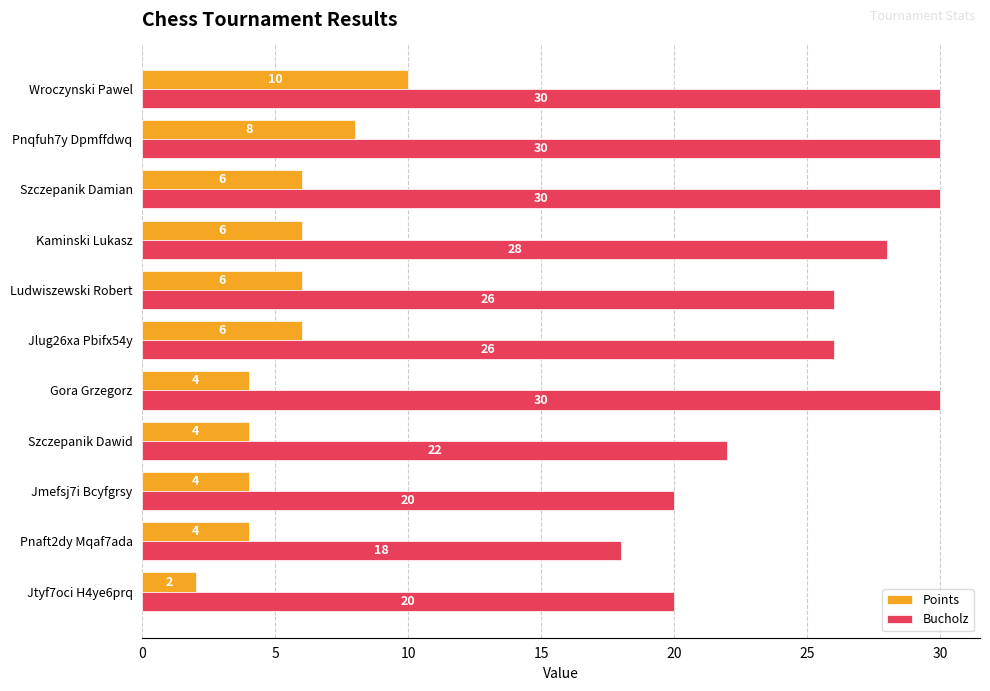

List the series in order of their peak value, highest first.

Bucholz, Points